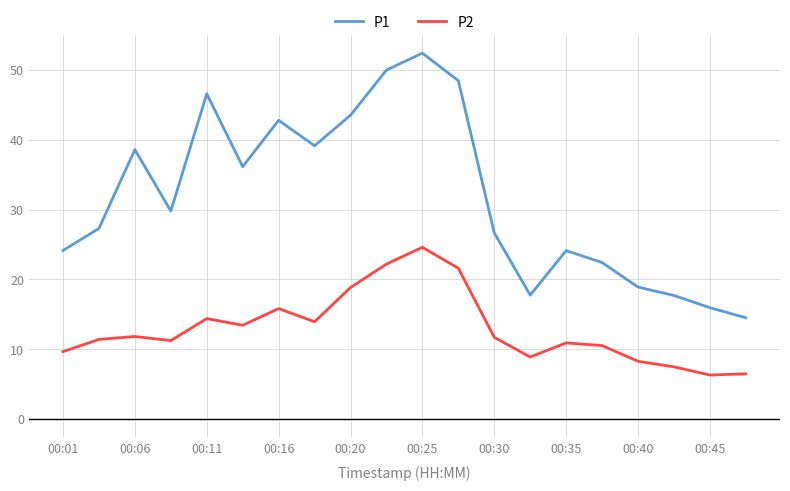

What is the minimum value shown in the chart?

6.3